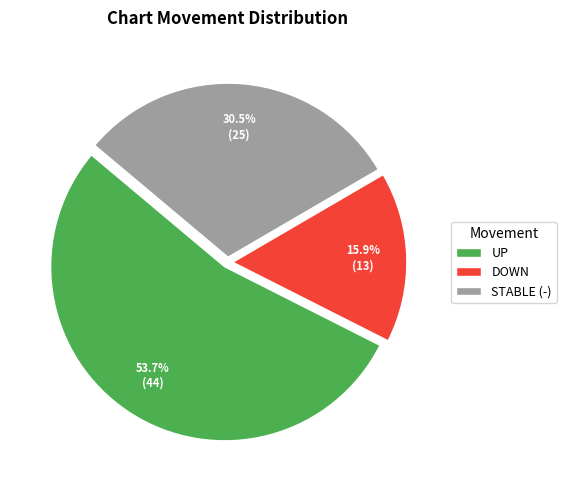

Is the sum of UP and STABLE (-) greater than half?

Yes